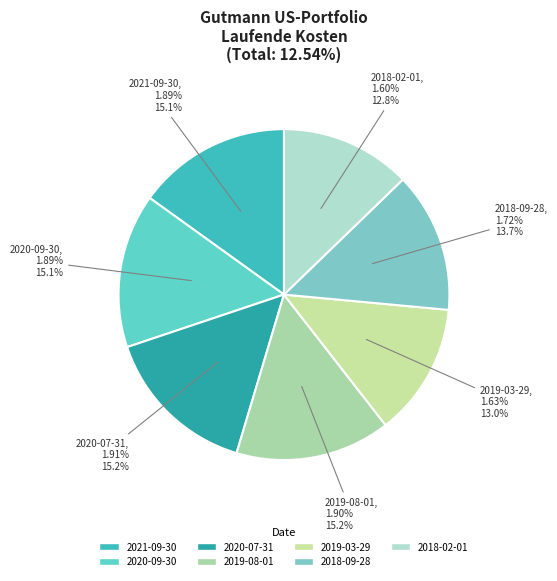

Count the number of slices in the pie.

7